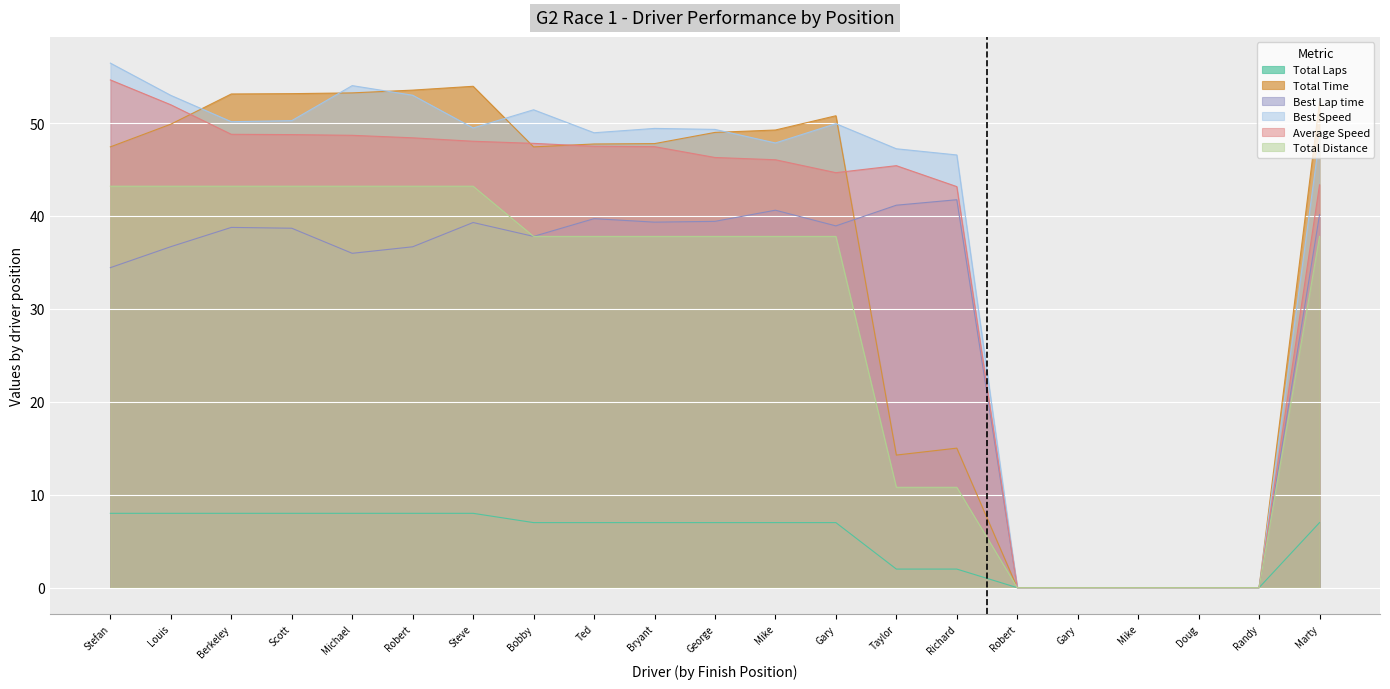

Which series has the widest spread of values?

Best Speed